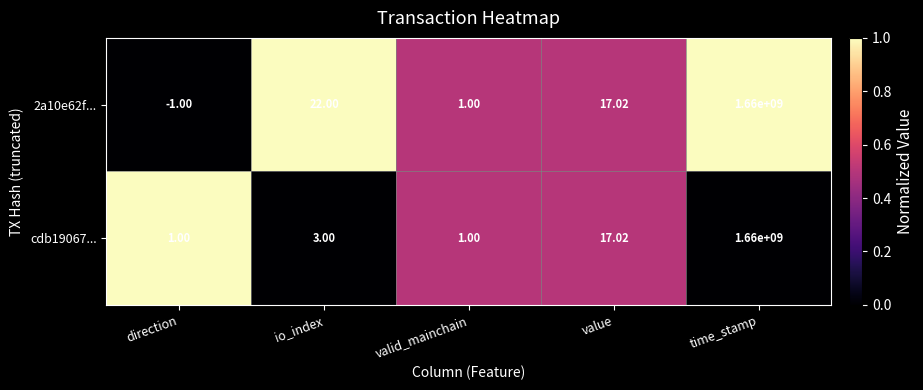

How many data points does each series have?

5